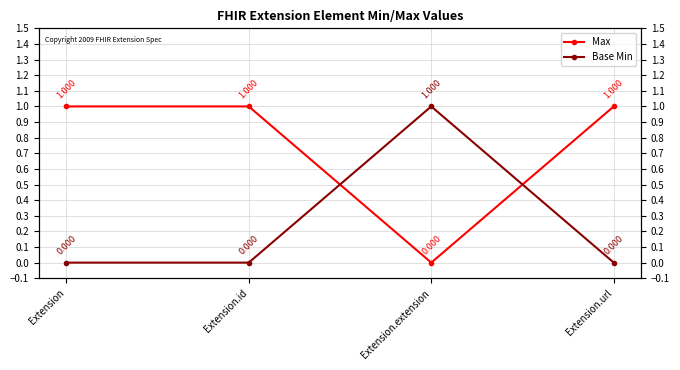

How many positive values does the Base Min series have?

1